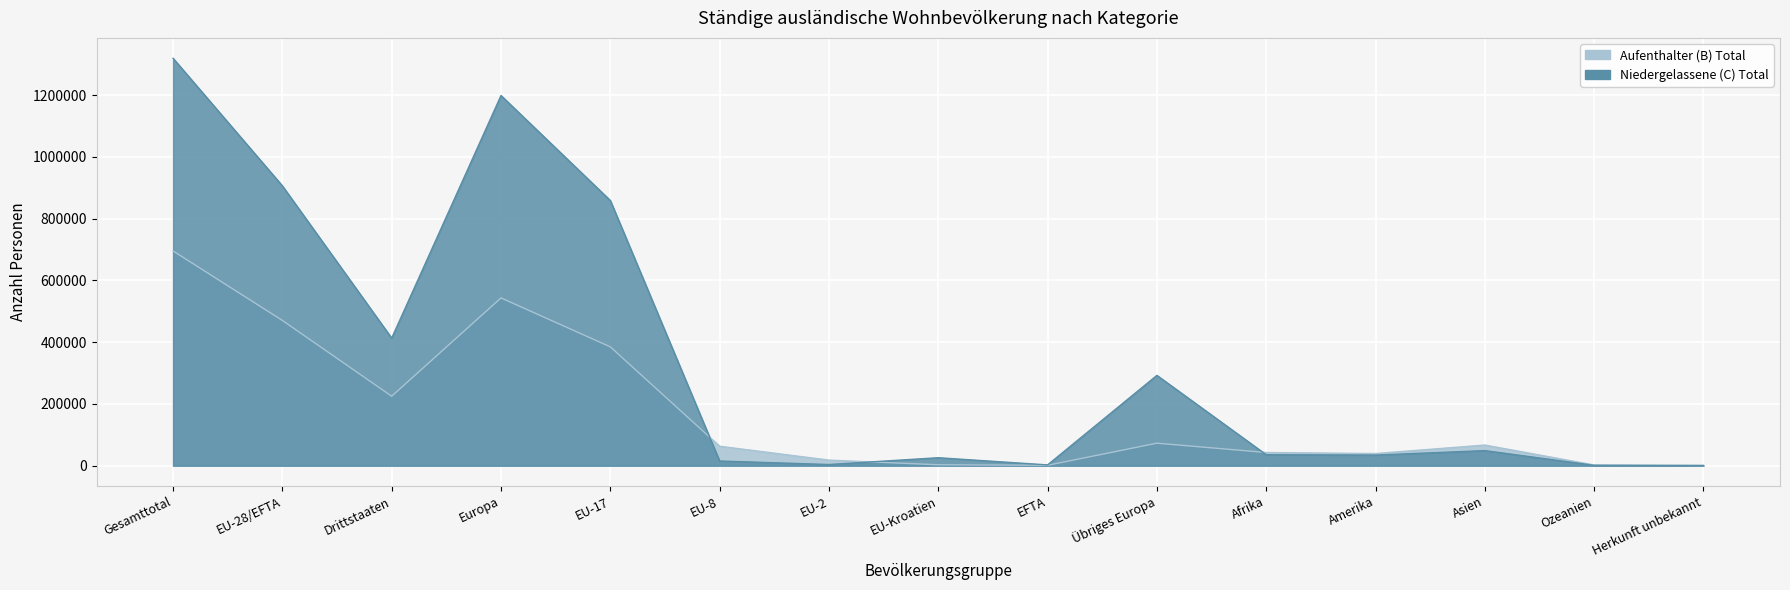

What is the average value of the Aufenthalter (B) Total series?

175341